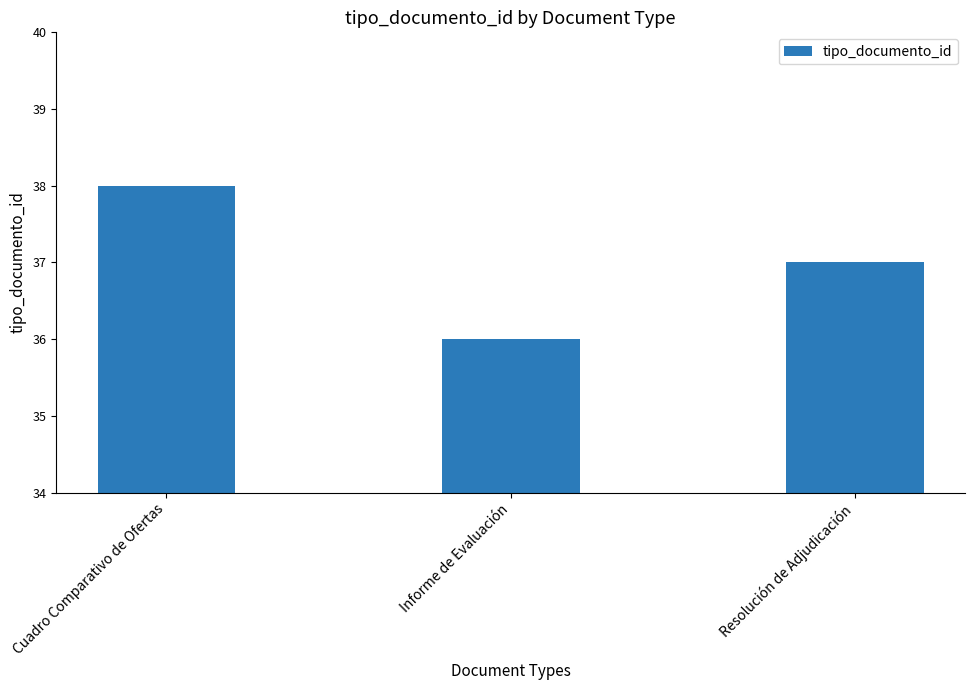

How many values are between 36 and 38?

3